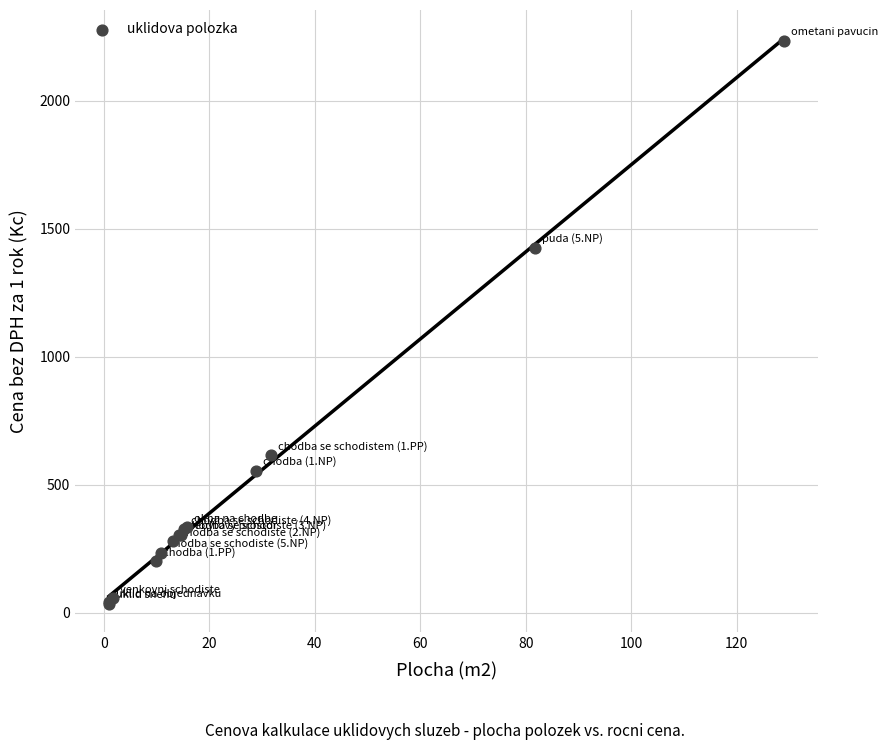

What Y value in the scatter plot is closest to 1134?

1425.5